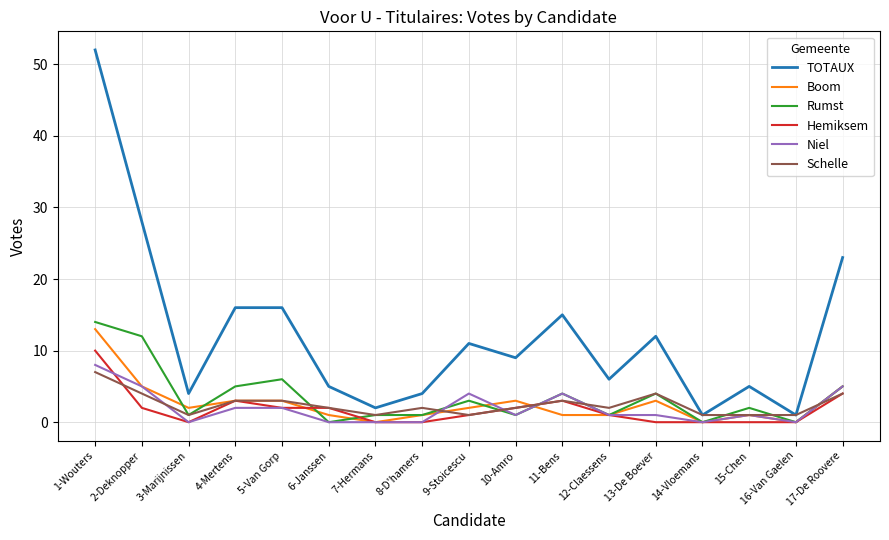

Which series has the largest total across all categories?

TOTAUX